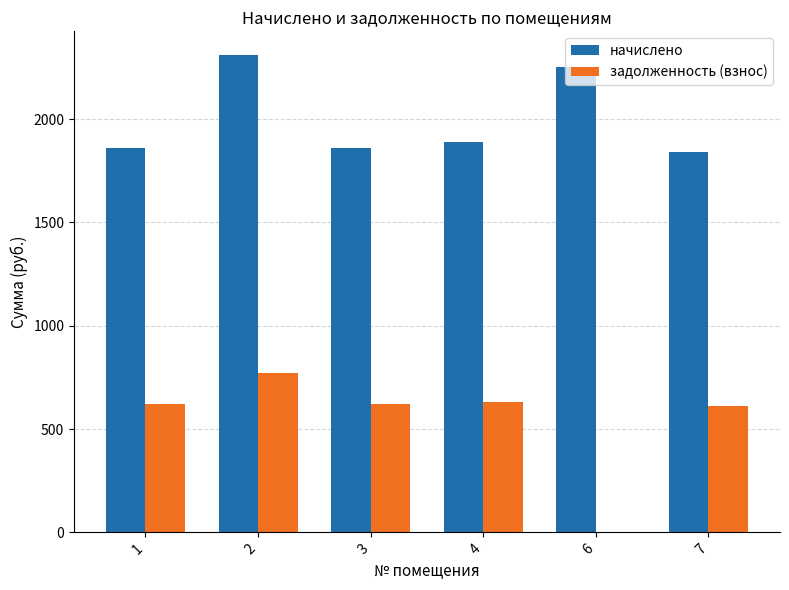

What is the sum of all начислено values?

12009.8